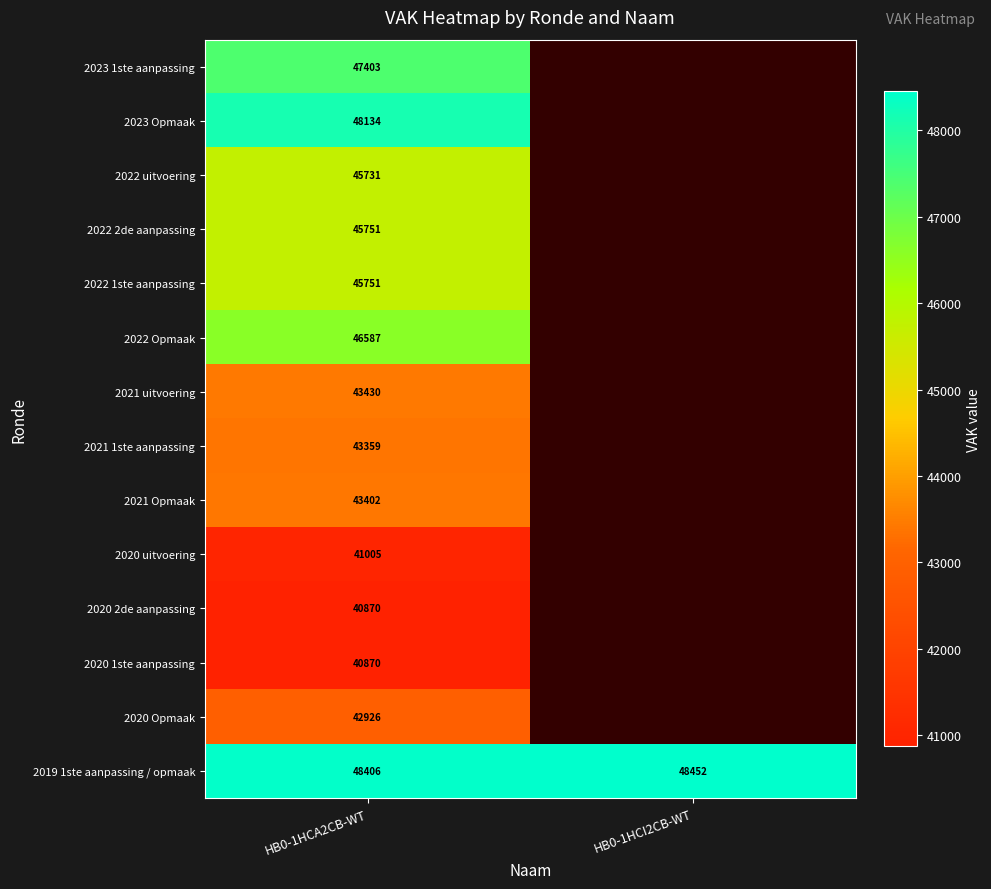

What is the difference between the highest and lowest values at HB0-1HCA2CB-WT?

7536